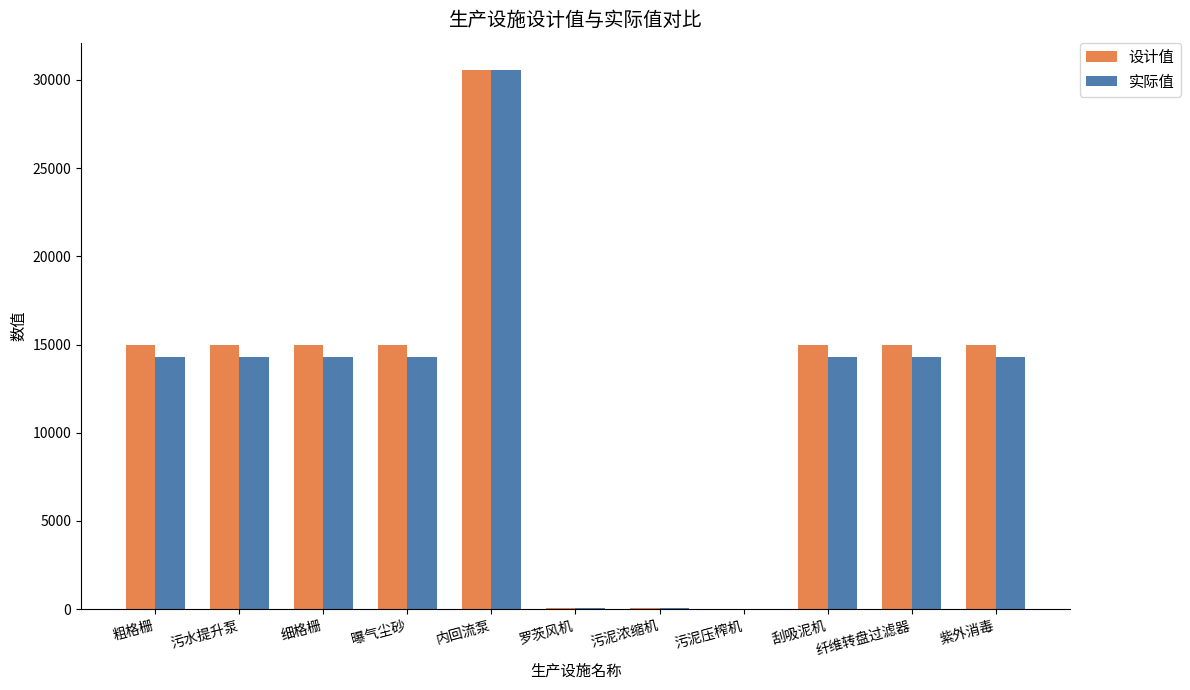

At which category is the sum across all series the highest?

内回流泵